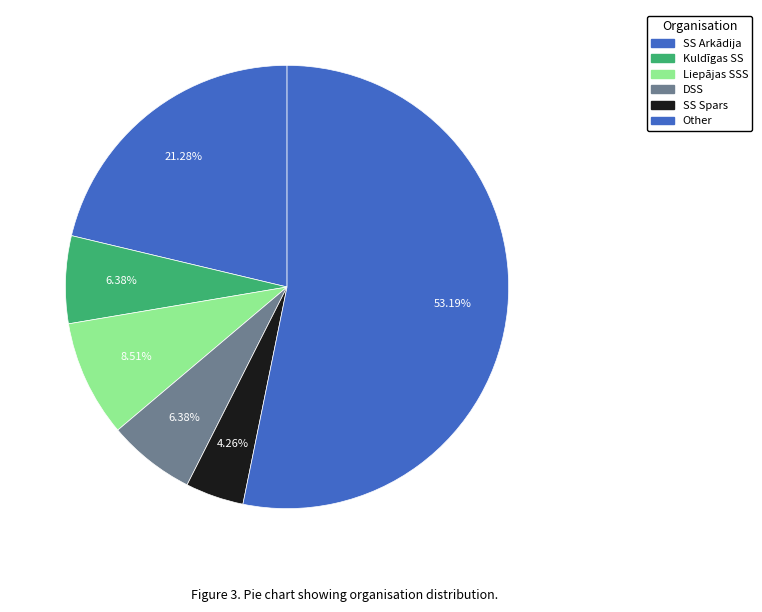

Rank the categories by value from lowest to highest.

SS Spars, Kuldīgas SS, DSS, Liepājas SSS, SS Arkādija, Other